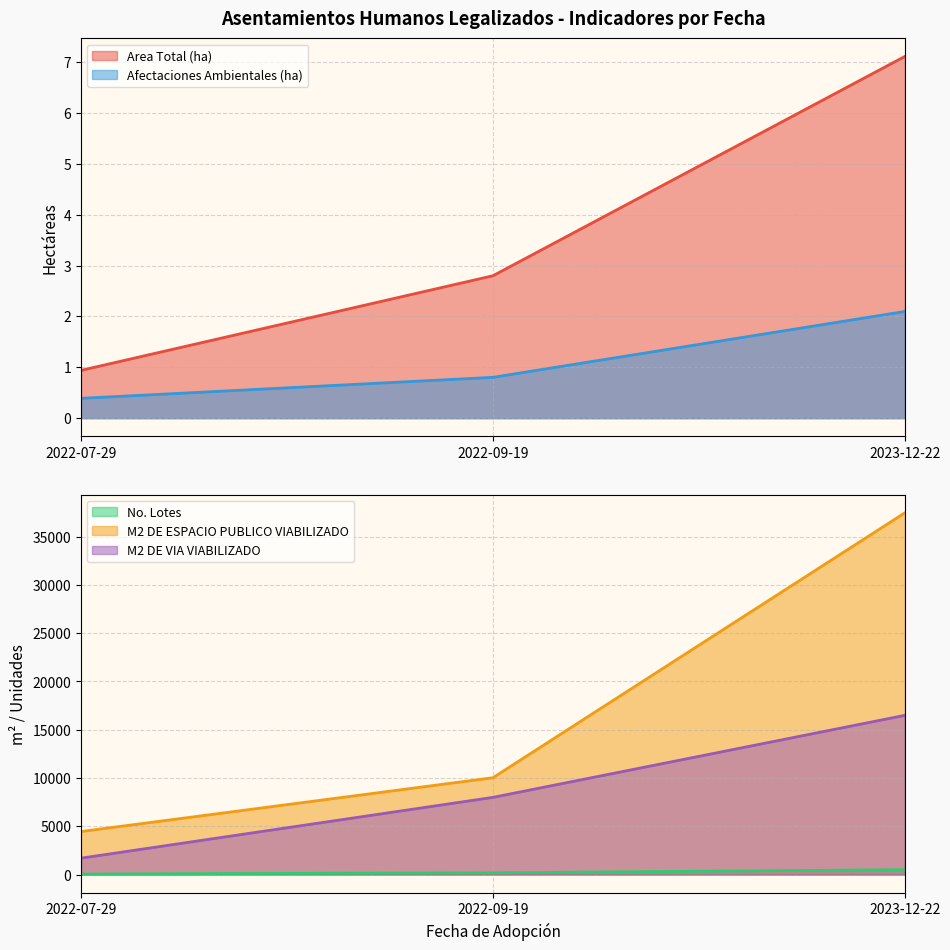

At which category does the chart reach its minimum across all series?

2022-07-29